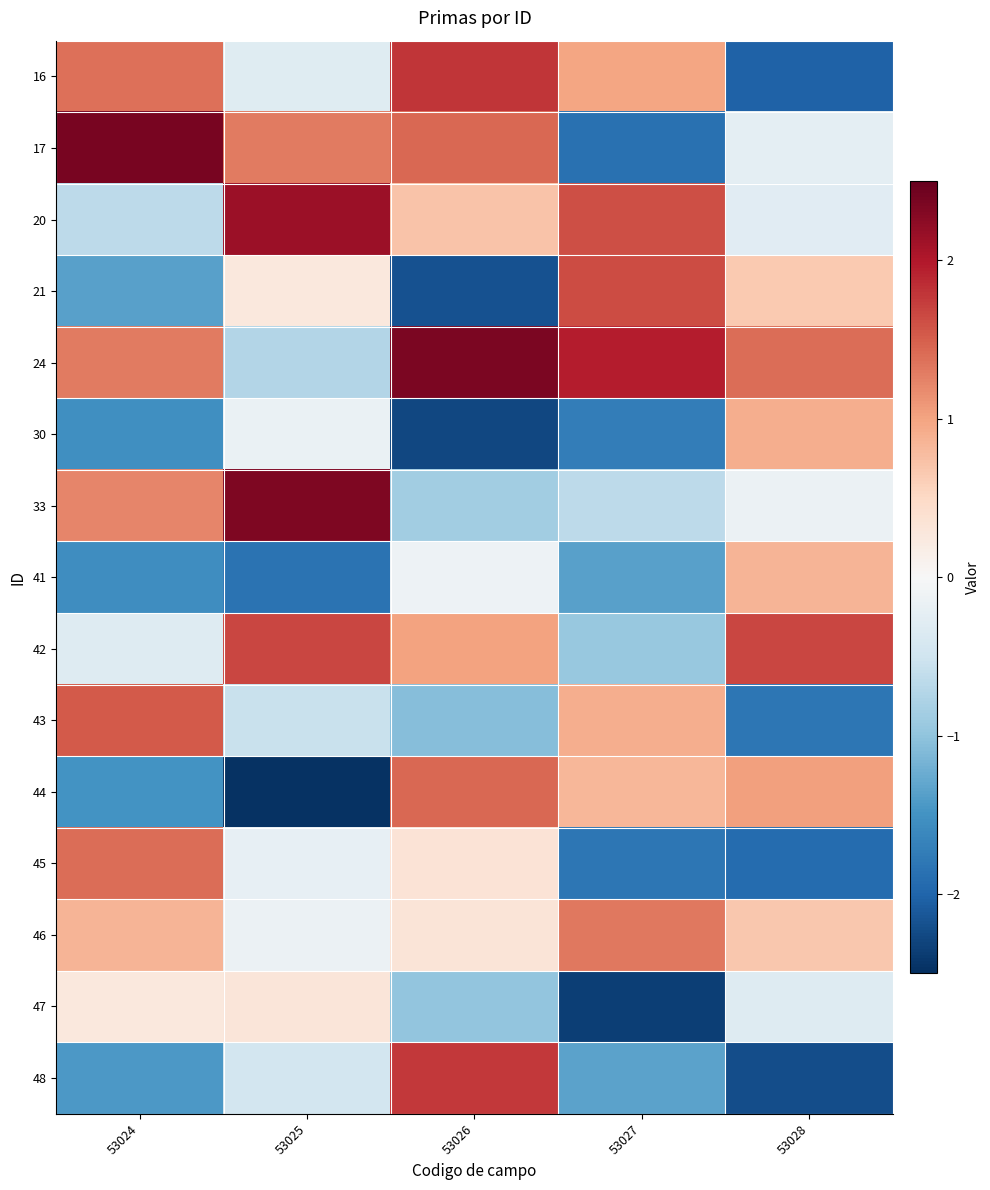

Reading left to right, what are all the values shown in this chart?

16: 53024=1.4	53025=-0.3	53026=1.8	53027=1.0	53028=-2.0
17: 53024=2.4	53025=1.3	53026=1.4	53027=-1.9	53028=-0.2
20: 53024=-0.6	53025=2.1	53026=0.7	53027=1.6	53028=-0.3
21: 53024=-1.4	53025=0.3	53026=-2.2	53027=1.6	53028=0.7
24: 53024=1.3	53025=-0.7	53026=2.4	53027=2.0	53028=1.4
30: 53024=-1.5	53025=-0.2	53026=-2.3	53027=-1.7	53028=0.9
33: 53024=1.2	53025=2.3	53026=-0.9	53027=-0.6	53028=-0.2
41: 53024=-1.6	53025=-1.9	53026=-0.1	53027=-1.4	53028=0.8
42: 53024=-0.3	53025=1.7	53026=1.0	53027=-0.9	53028=1.7
43: 53024=1.5	53025=-0.6	53026=-1.1	53027=0.9	53028=-1.8
44: 53024=-1.5	53025=-2.5	53026=1.4	53027=0.8	53028=1.0
45: 53024=1.4	53025=-0.2	53026=0.3	53027=-1.8	53028=-1.9
46: 53024=0.8	53025=-0.1	53026=0.3	53027=1.3	53028=0.7
47: 53024=0.3	53025=0.3	53026=-1.0	53027=-2.3	53028=-0.3
48: 53024=-1.4	53025=-0.5	53026=1.8	53027=-1.3	53028=-2.2